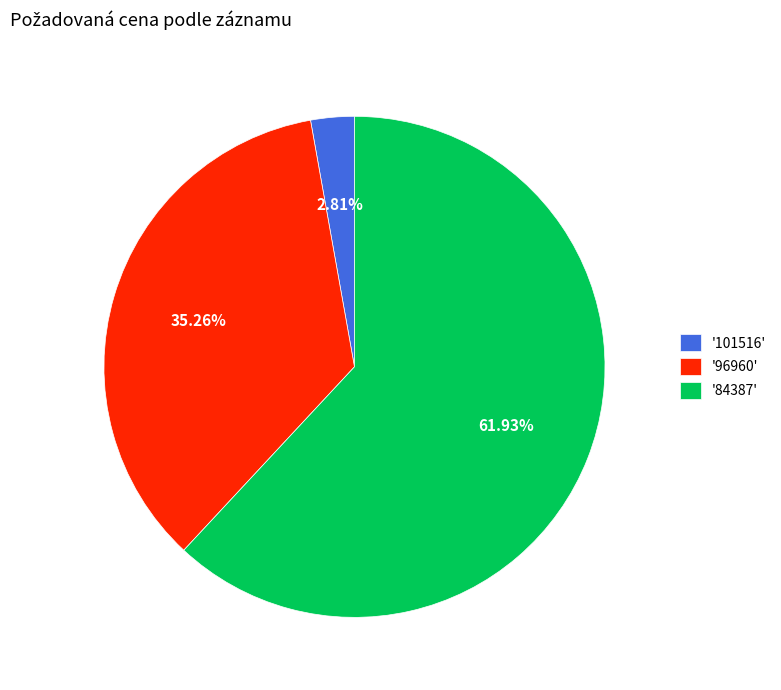

Which category has the biggest portion of the pie?

'84387'